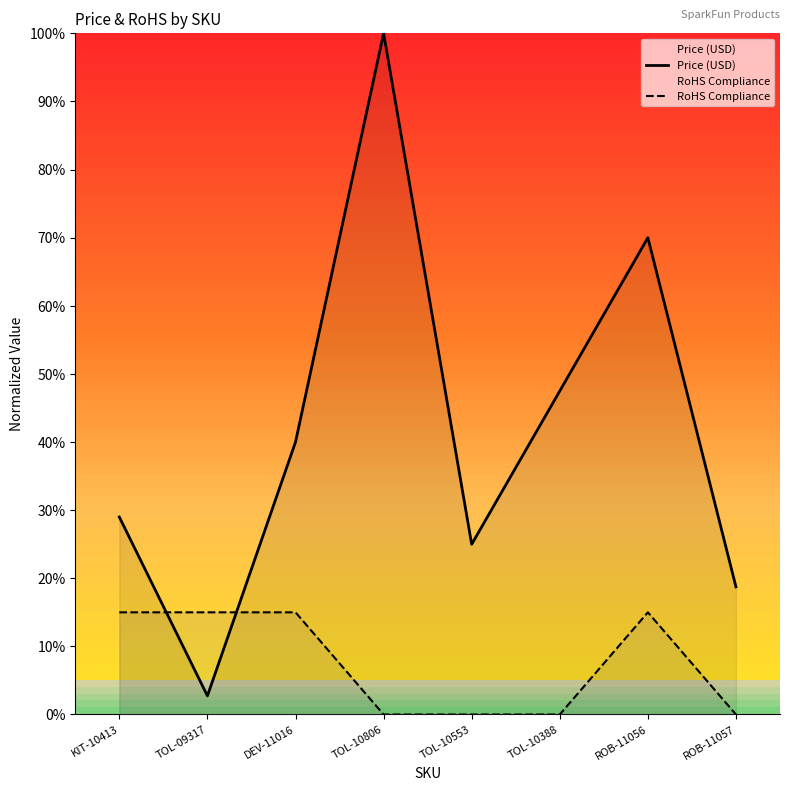

What is the label of the 8th point from the right?

KIT-10413